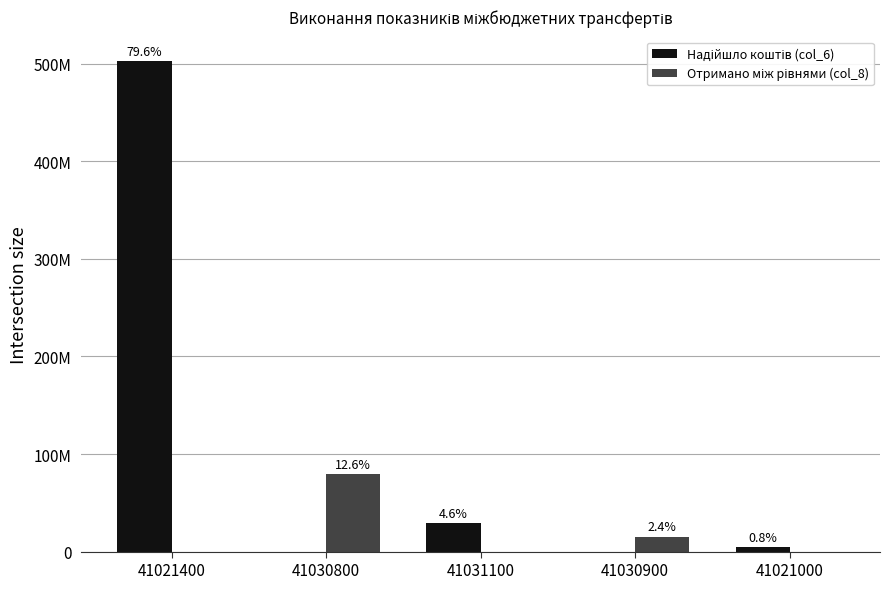

What position from the right is 41021400?

5